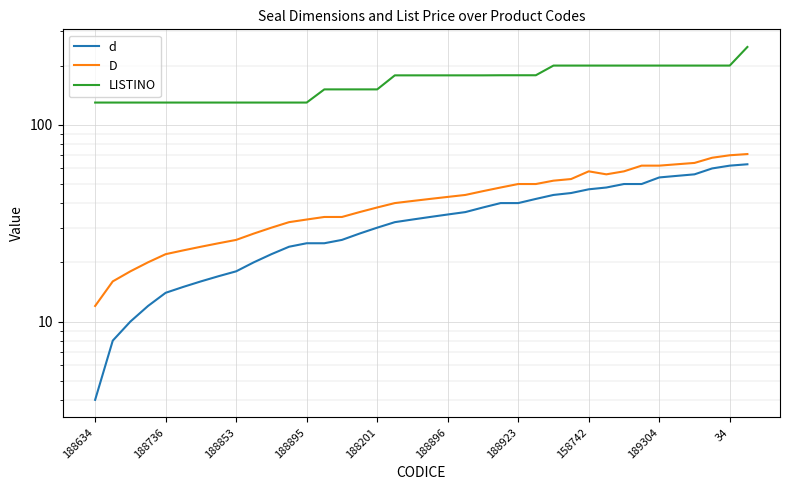

True or false: D and d cross at least once.

False